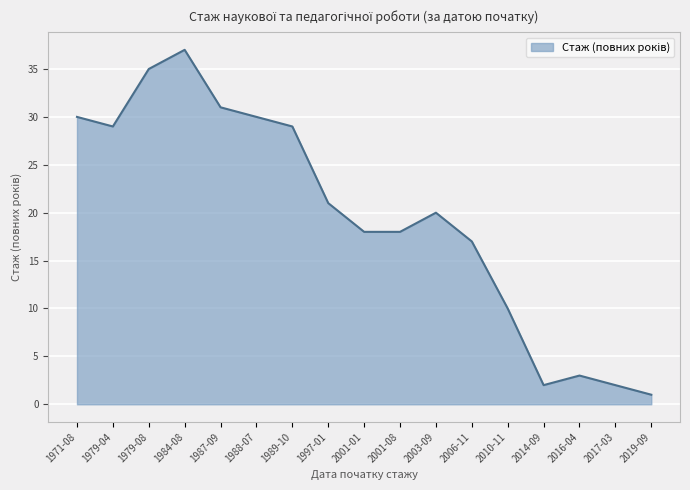

Between 2003-09 and 2017-03, which is larger?

2003-09